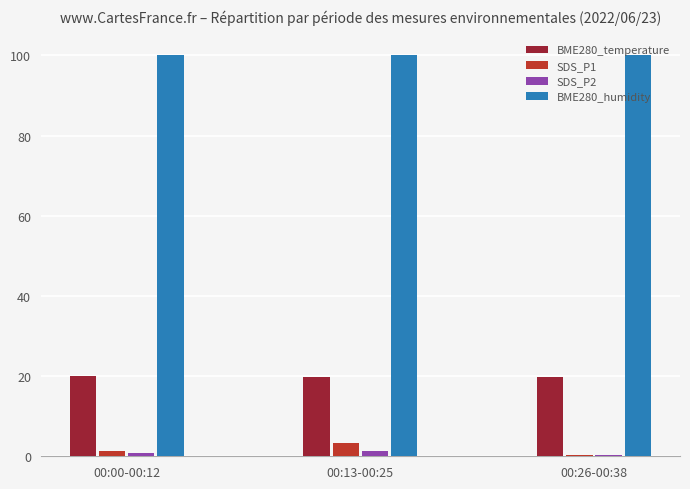

What is the sum of all BME280_temperature values?

59.4